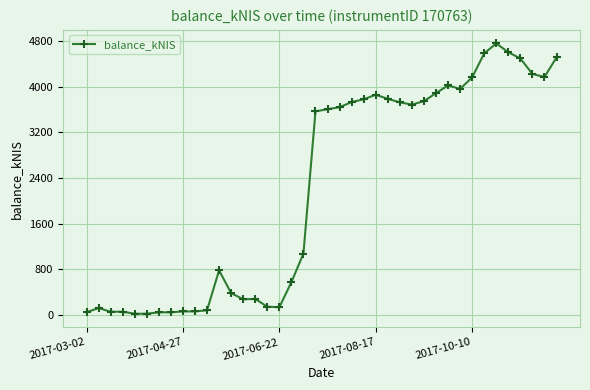

True or false: there are more than 0 points higher than both neighbors.

True